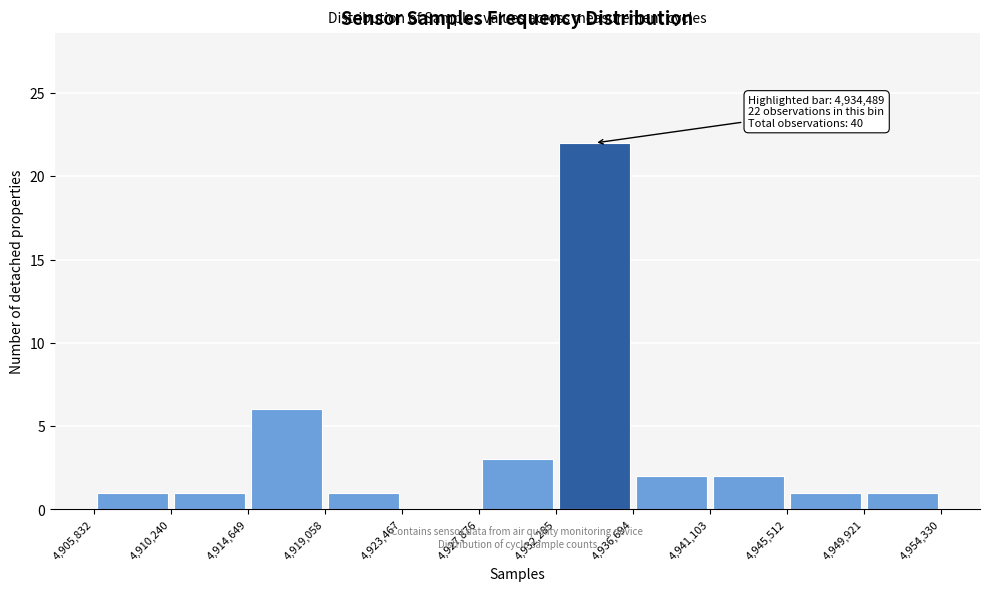

Over which range of the x-axis is the bar tallest?

4,932,285 to 4,936,694